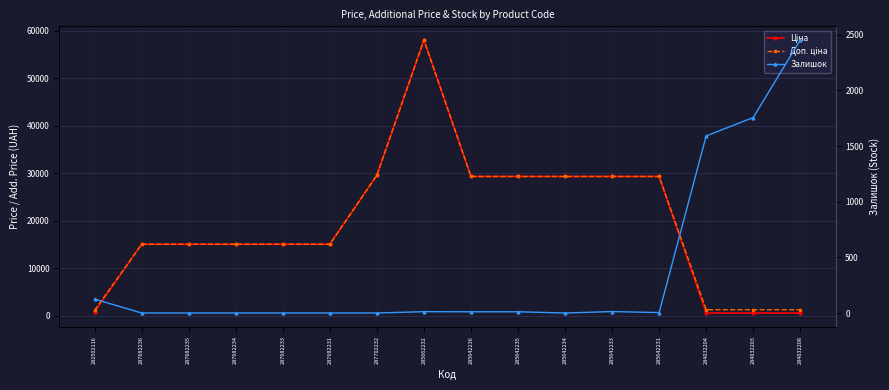

At which category is the sum across all series the highest?

285662232